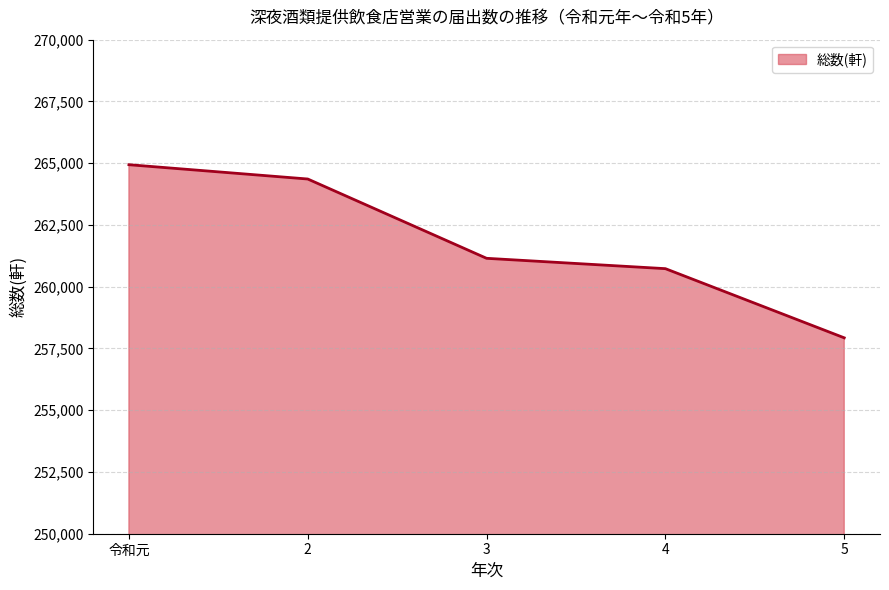

What is the difference between the values at 4 and 2?

3629